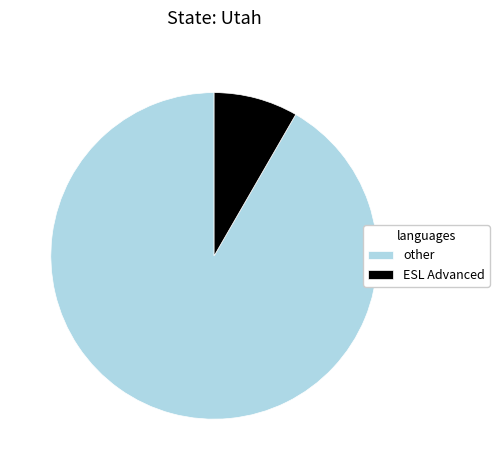

Which slice is the largest?

other